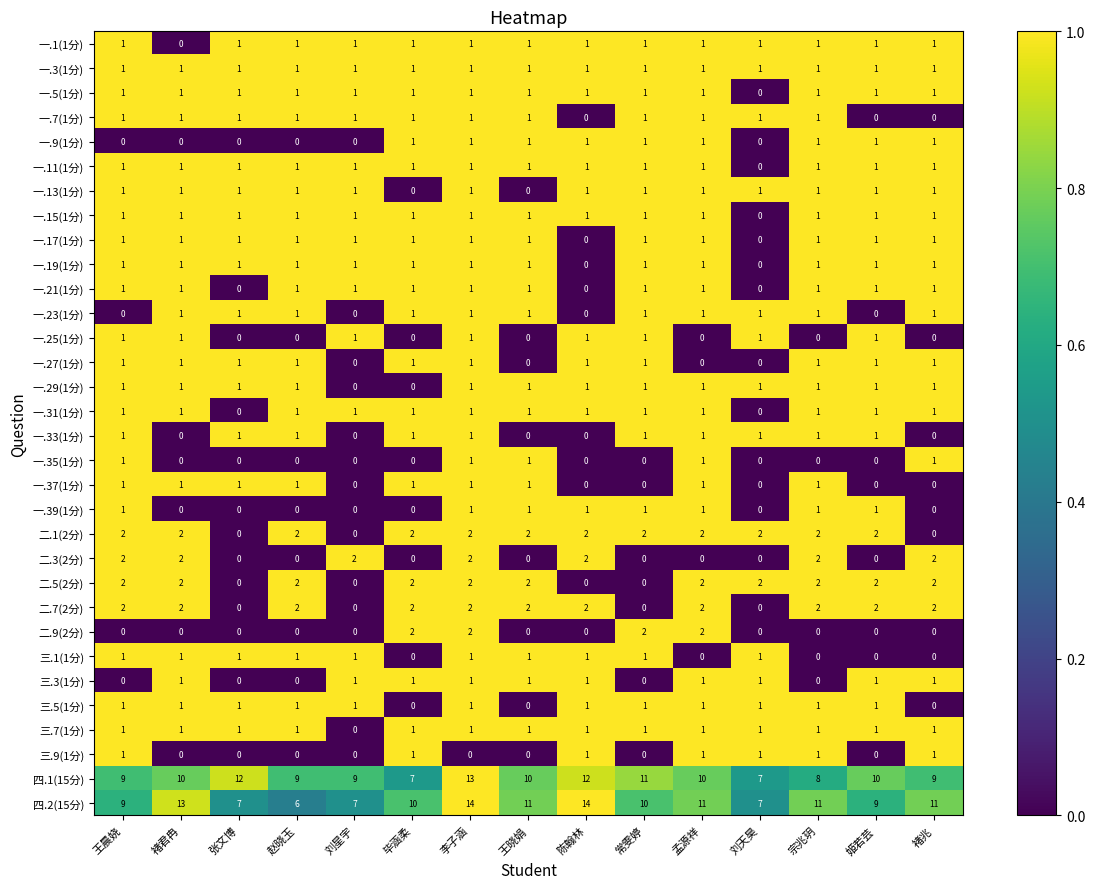

At which category is the sum across all series the highest?

李子涵